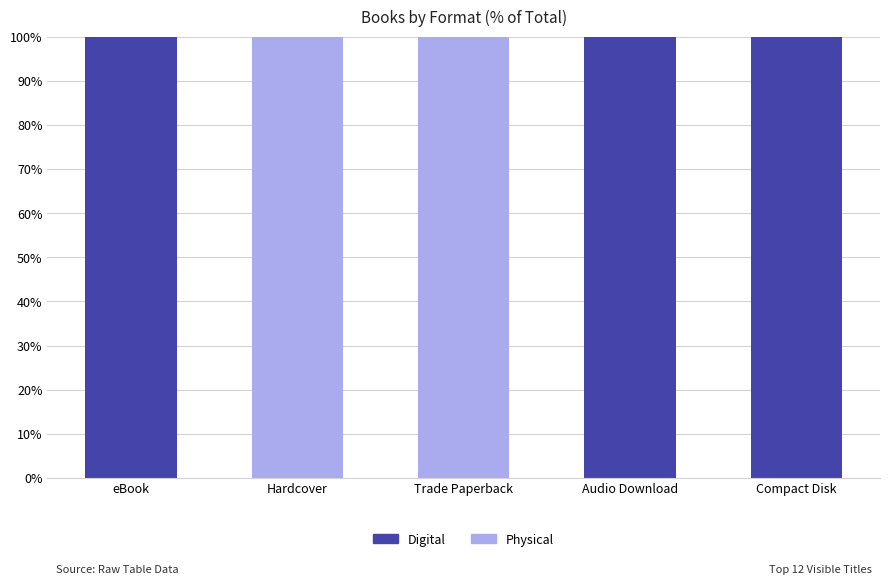

What is the sum of all Digital values?

300